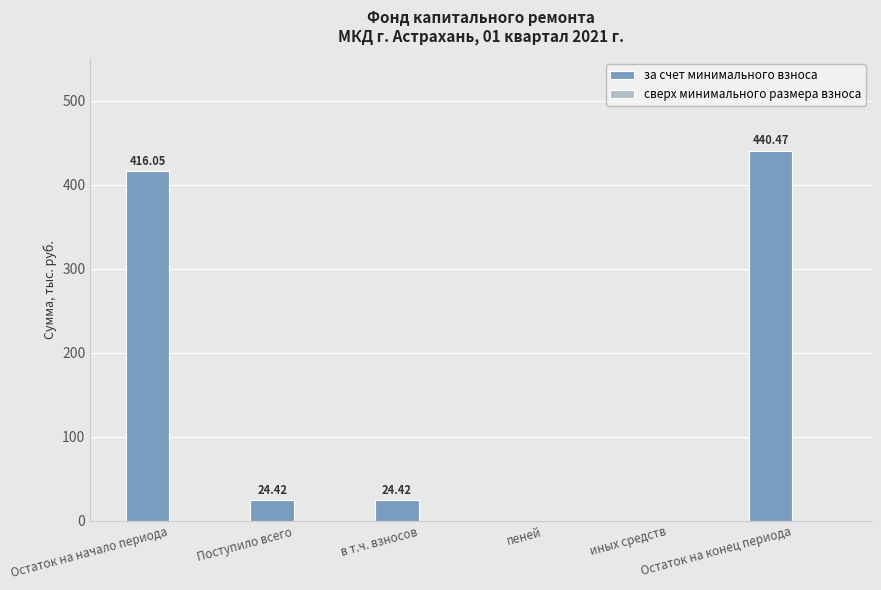

Are the bars horizontal?

No